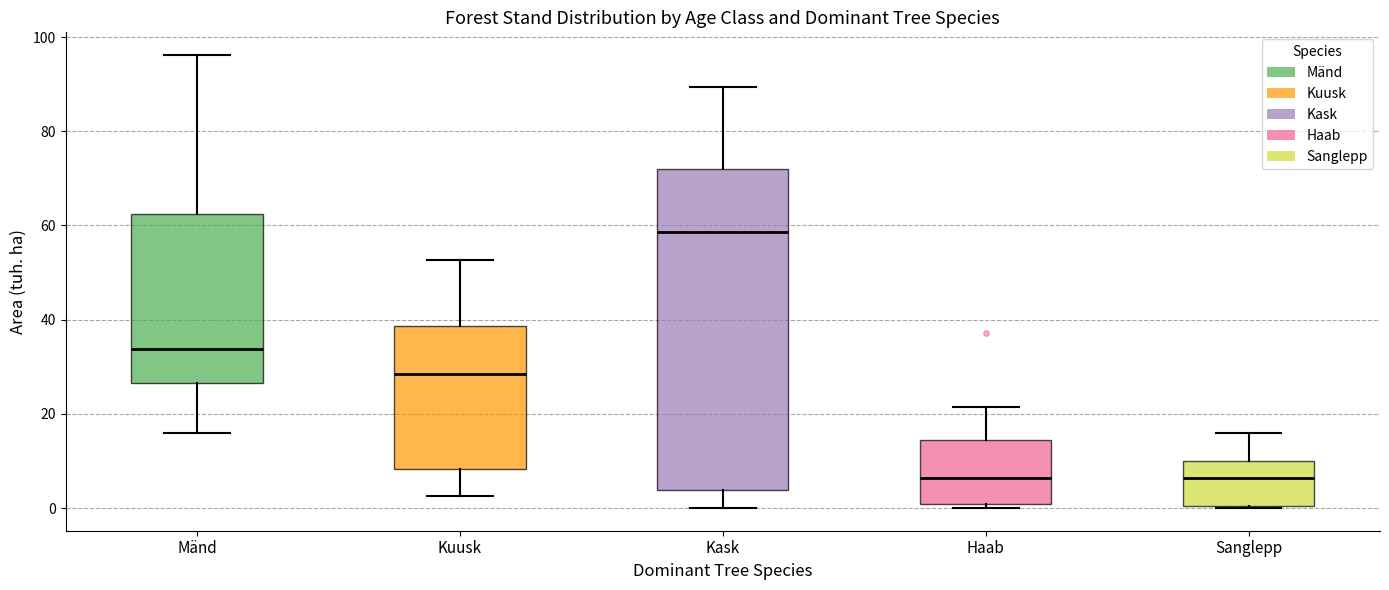

Reading left to right, read every box against the y-axis: the position of its median line, the range the box covers, and the ends of its whiskers. The values are not printed on the chart, so give them approximately, as read against the axis.

Mänd: median 34, box 26 to 62, whiskers 16 to 96
Kuusk: median 28, box 8 to 38, whiskers 2 to 52
Kask: median 58, box 4 to 72, whiskers 0 to 90
Haab: median 6, box 0 to 14, whiskers 0 (just below the box's lower edge) to 22
Sanglepp: median 6, box 0 to 10, whiskers 0 to 16